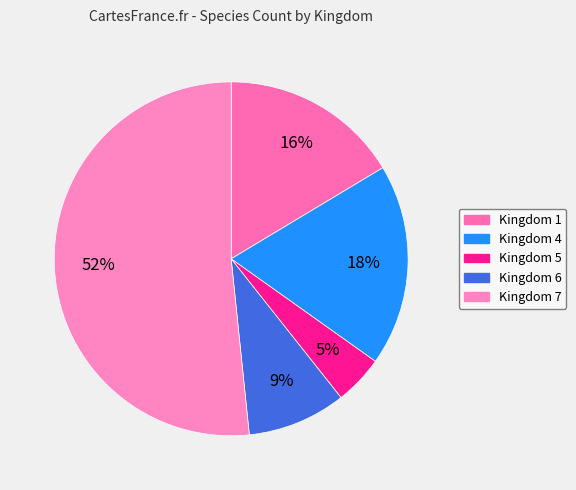

To the nearest percent, what is the difference between the largest and smallest slice percentages?

47%